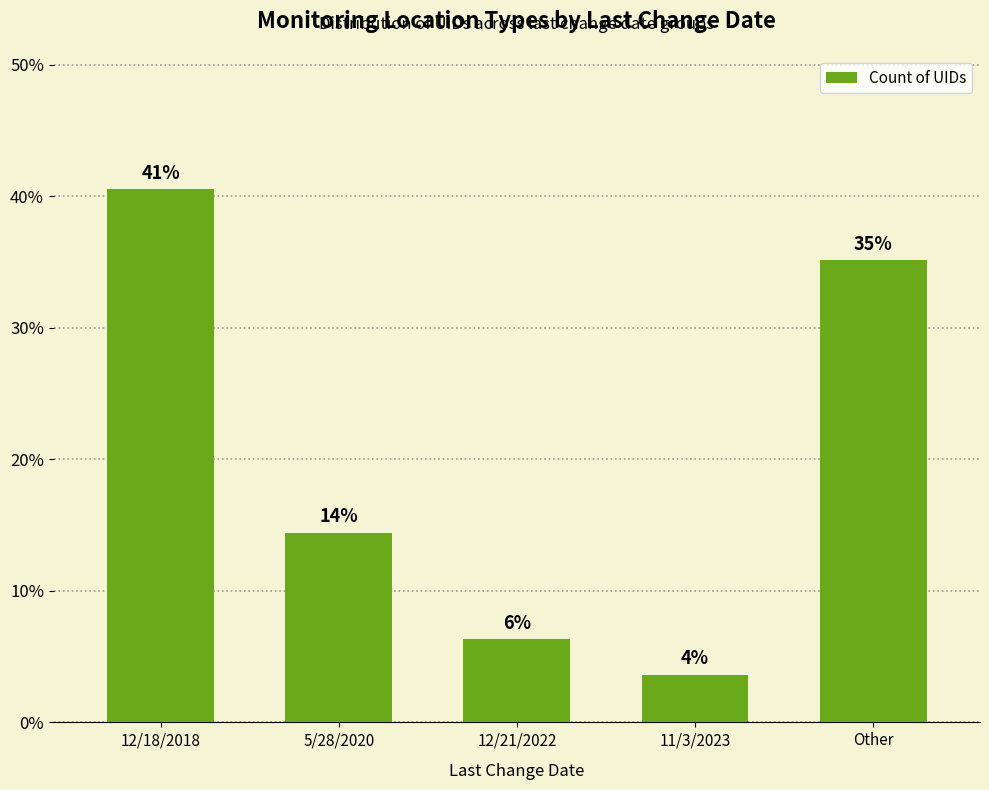

The chart shows a value of 0.9 at 11/3/2023. True or false?

False